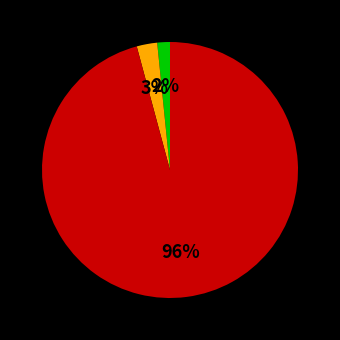

To the nearest percent, what is the average slice percentage?

33%